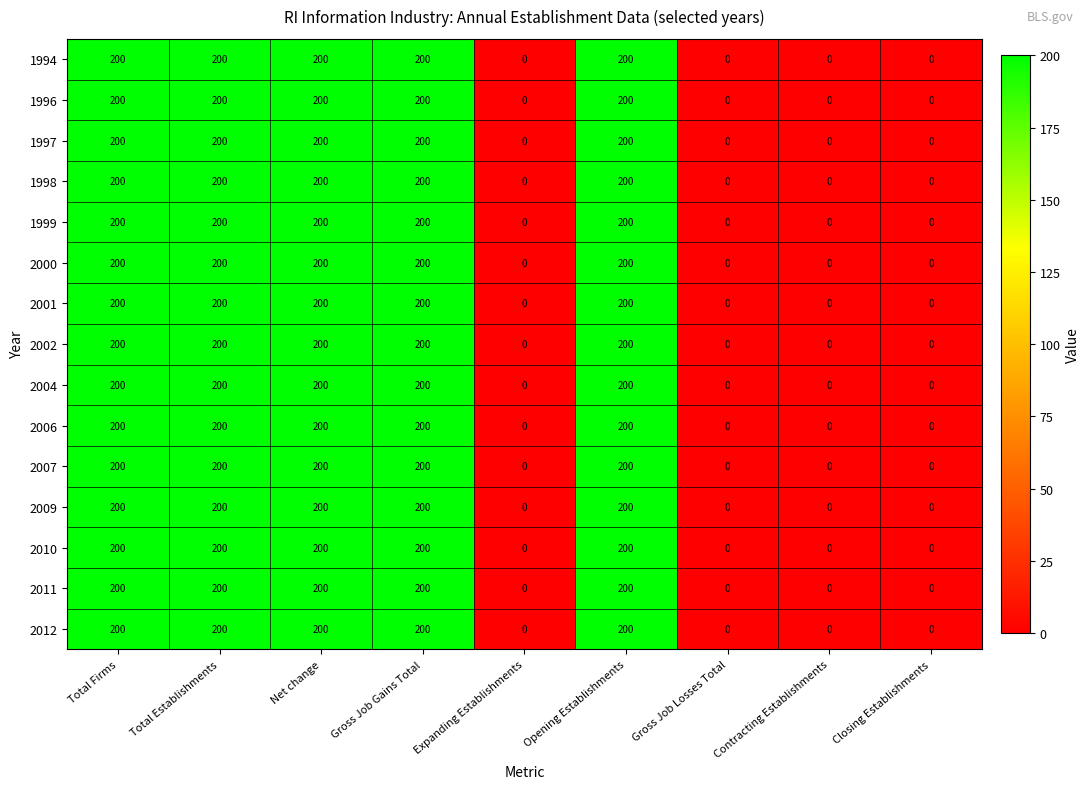

What value does the 2009 series have at Opening Establishments, to the nearest 5?

200